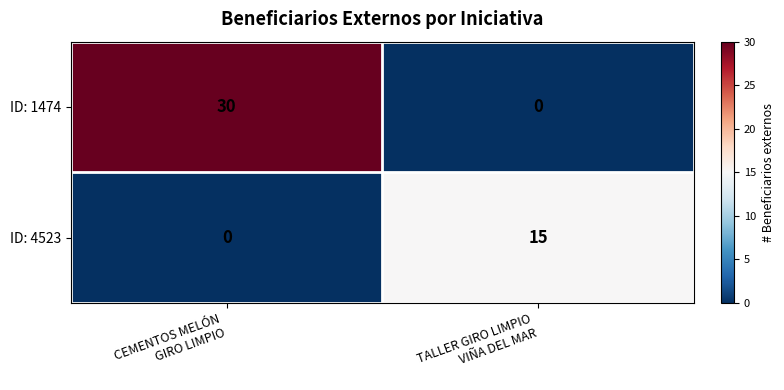

Reading right to left, extract all data points from this chart.

ID: 1474: 0	30
ID: 4523: 15	0